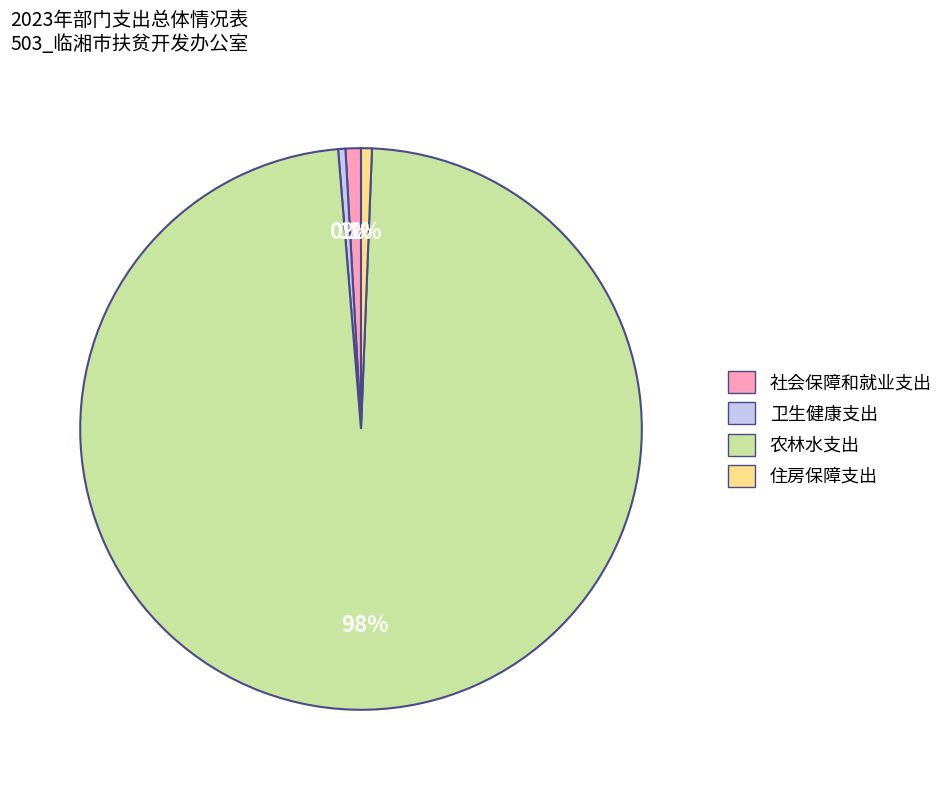

Do 住房保障支出 and 社会保障和就业支出 together represent more than half of the pie?

No